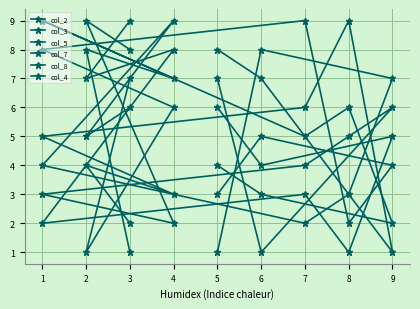

How many intersections are there between col_2 and col_3?

5